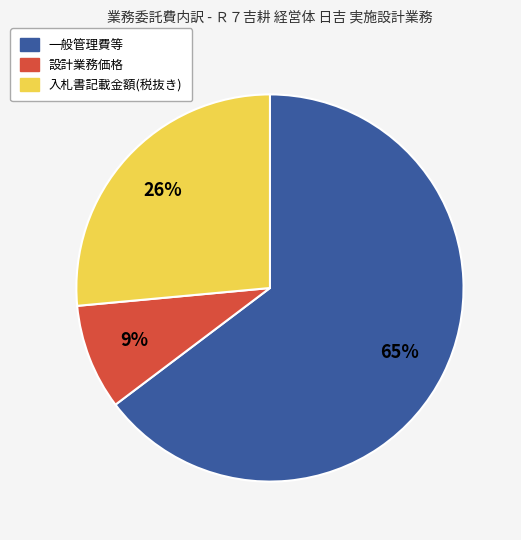

Approximately how many times larger is the value at 入札書記載金額(税抜き) compared to 一般管理費等?

0.4